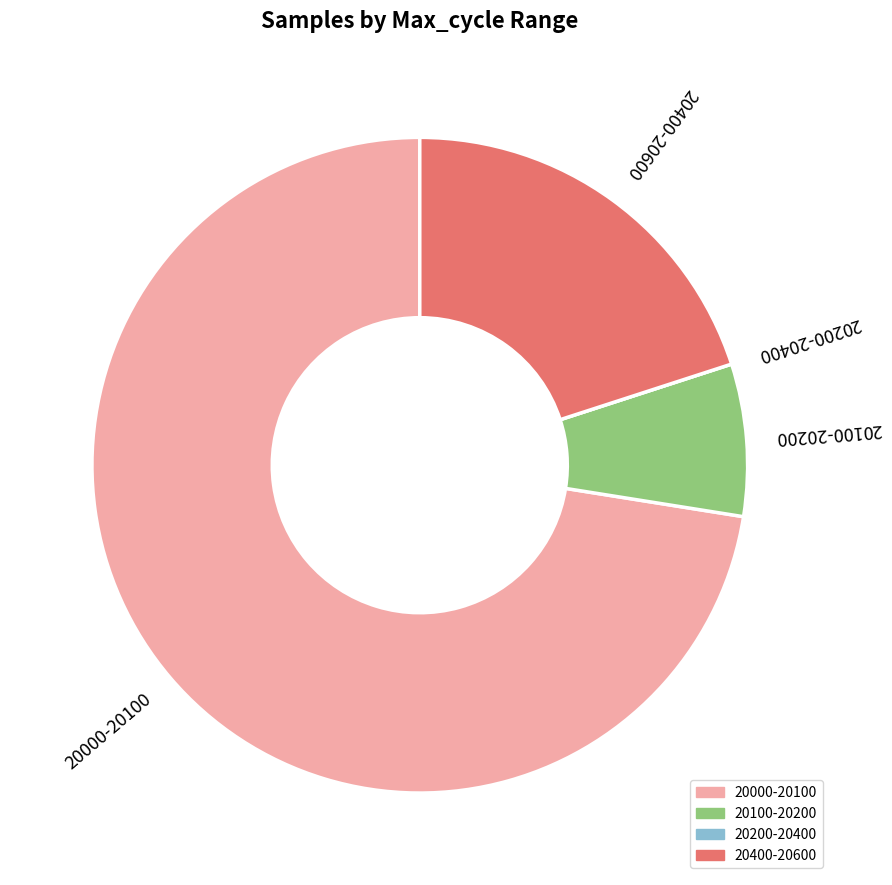

The 20100-20200 slice represents 8% of the pie. True or false?

True